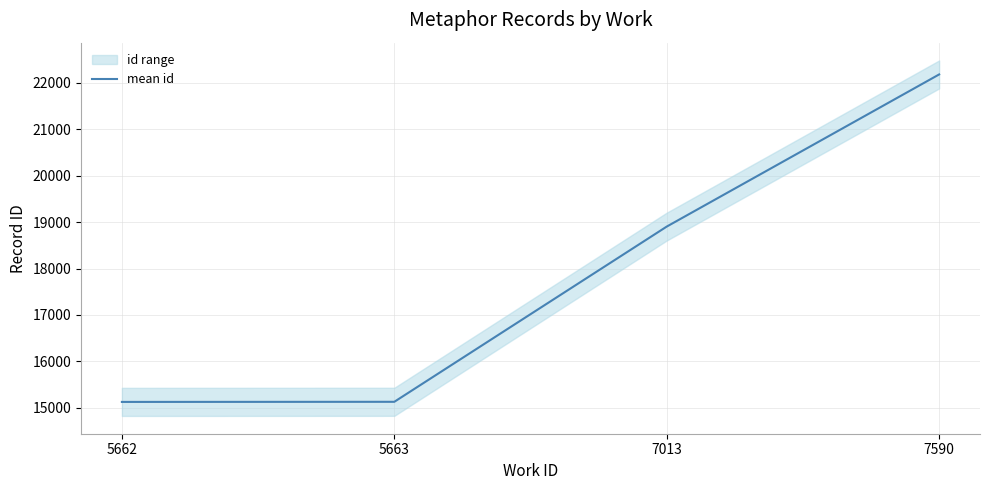

What is the difference between the second highest and second lowest values?

3773.5